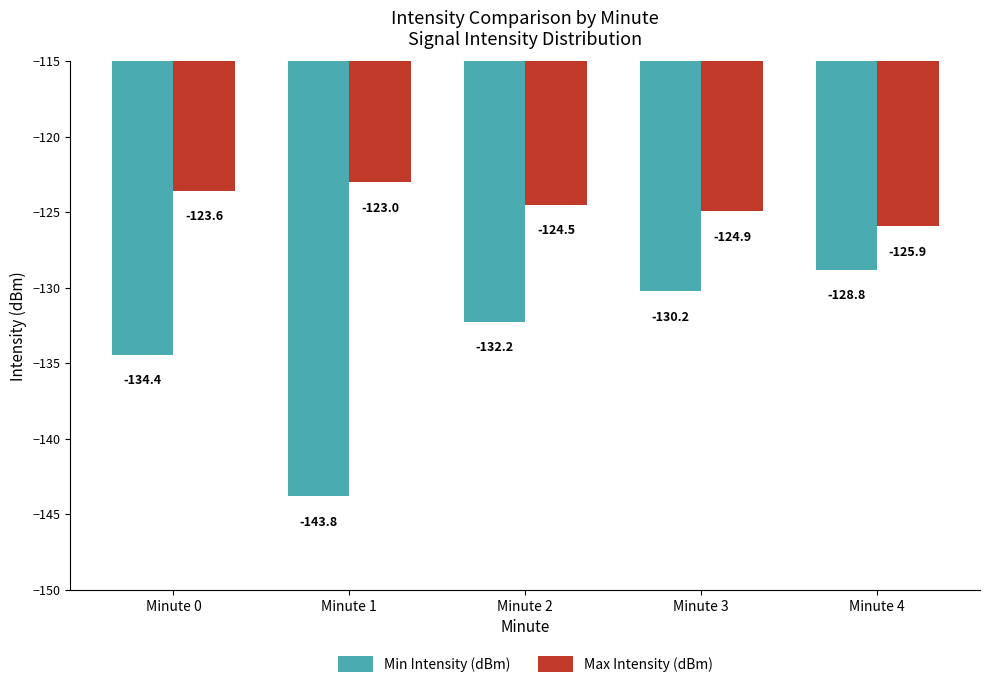

At how many categories does at least one series exceed -141?

5